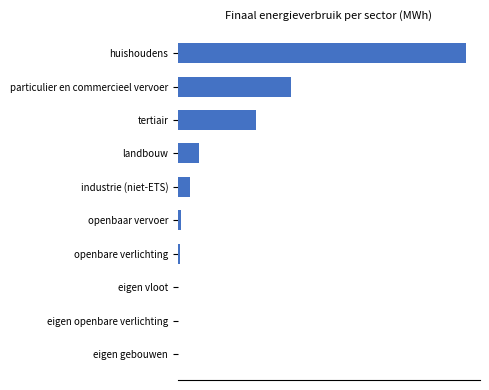

Count the number of data series in this chart.

1